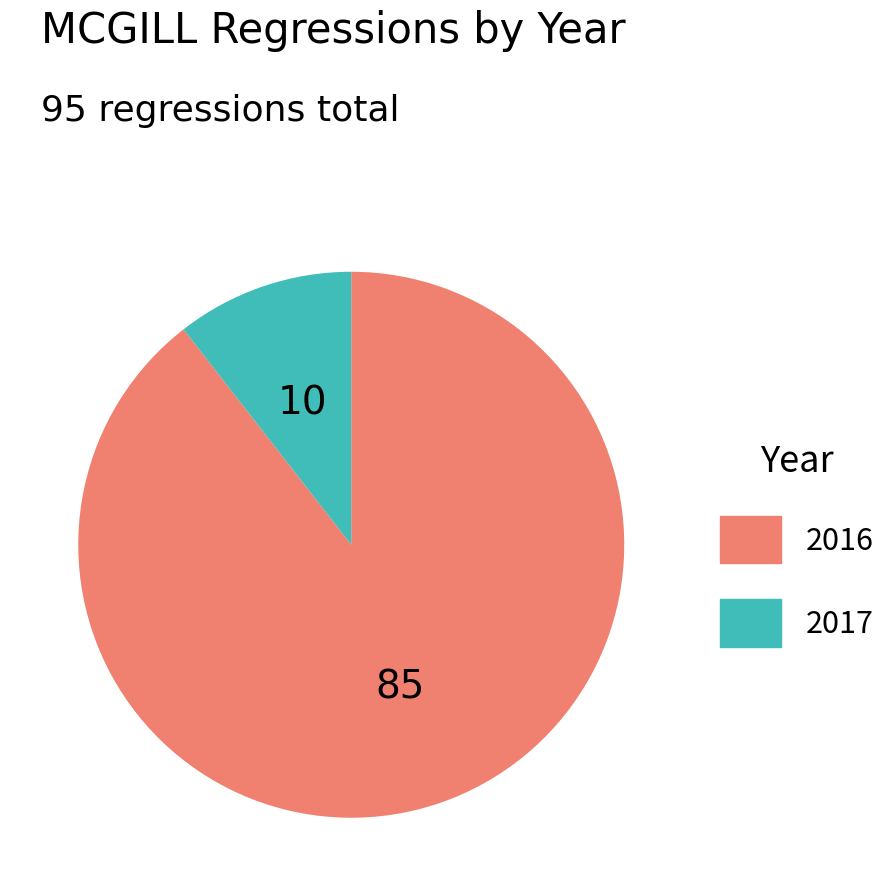

Is there a majority slice in this chart?

Yes